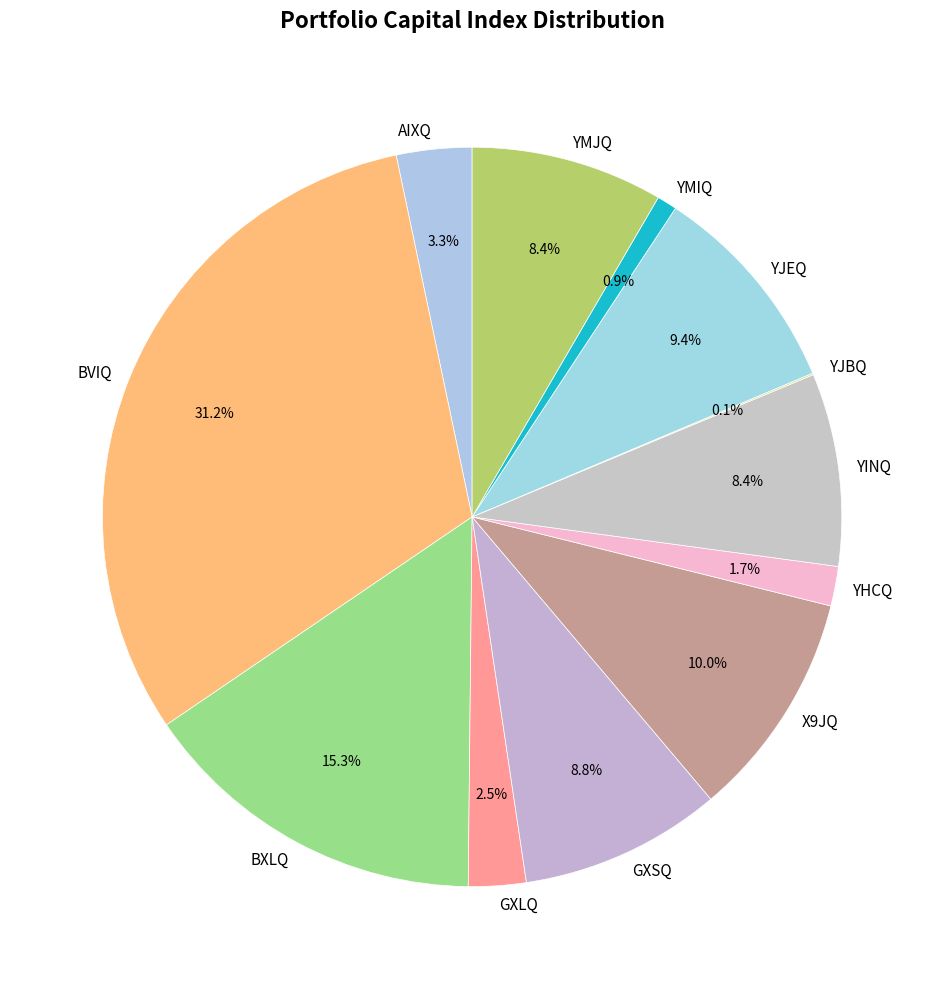

Approximately how many times larger is the value at BXLQ compared to YMIQ?

17.6